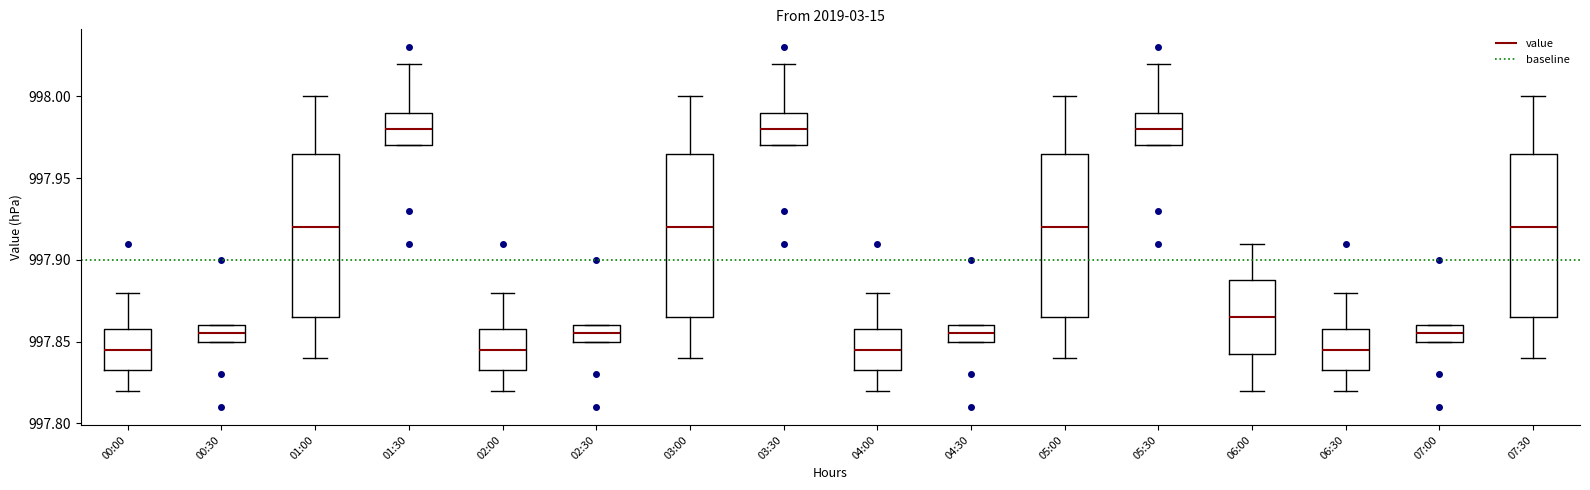

Reading left to right, read every box against the y-axis: the position of its median line, the range the box covers, and the ends of its whiskers. The values are not printed on the chart, so give them approximately, as read against the axis.

00:00: median 997.845, box 997.835 to 997.860, whiskers 997.820 to 997.880
00:30: median 997.855, box 997.850 to 997.860, whiskers 997.850 to 997.860
01:00: median 997.920, box 997.865 to 997.965, whiskers 997.840 to 998.000
01:30: median 997.980, box 997.970 to 997.990, whiskers 997.970 to 998.020
02:00: median 997.845, box 997.835 to 997.860, whiskers 997.820 to 997.880
02:30: median 997.855, box 997.850 to 997.860, whiskers 997.850 to 997.860
03:00: median 997.920, box 997.865 to 997.965, whiskers 997.840 to 998.000
03:30: median 997.980, box 997.970 to 997.990, whiskers 997.970 to 998.020
04:00: median 997.845, box 997.835 to 997.860, whiskers 997.820 to 997.880
04:30: median 997.855, box 997.850 to 997.860, whiskers 997.850 to 997.860
05:00: median 997.920, box 997.865 to 997.965, whiskers 997.840 to 998.000
05:30: median 997.980, box 997.970 to 997.990, whiskers 997.970 to 998.020
06:00: median 997.865, box 997.845 to 997.890, whiskers 997.820 to 997.910
06:30: median 997.845, box 997.835 to 997.860, whiskers 997.820 to 997.880
07:00: median 997.855, box 997.850 to 997.860, whiskers 997.850 to 997.860
07:30: median 997.920, box 997.865 to 997.965, whiskers 997.840 to 998.000